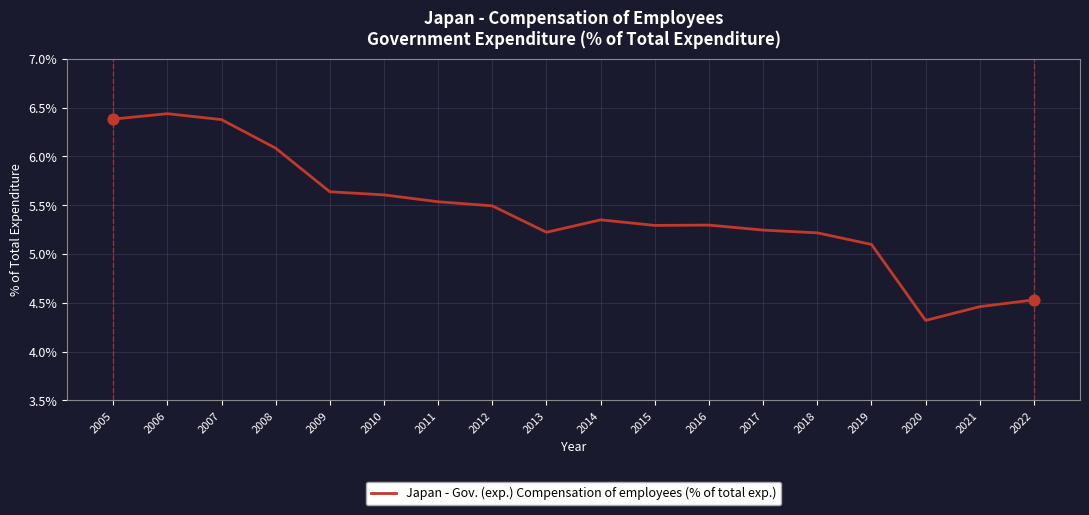

What is the change in value from 2016 to 2017?

-0.1